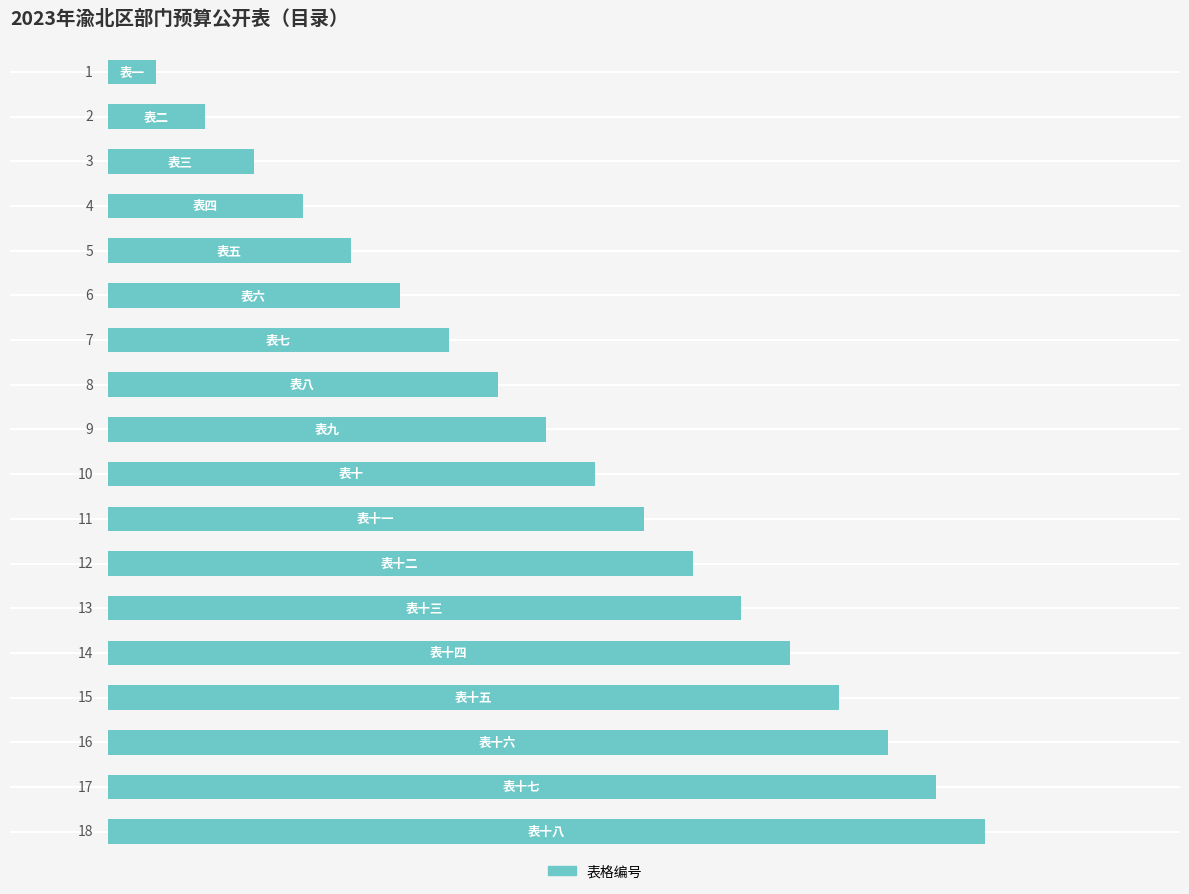

What is the value of the 10th bar from the top?

10